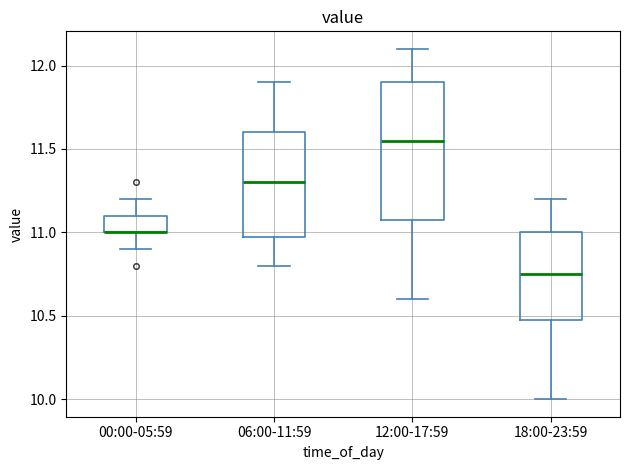

Where does the lower whisker of the box for 06:00-11:59 end on the y-axis? The values are not printed on the chart, so give them approximately, as read against the axis.

10.80